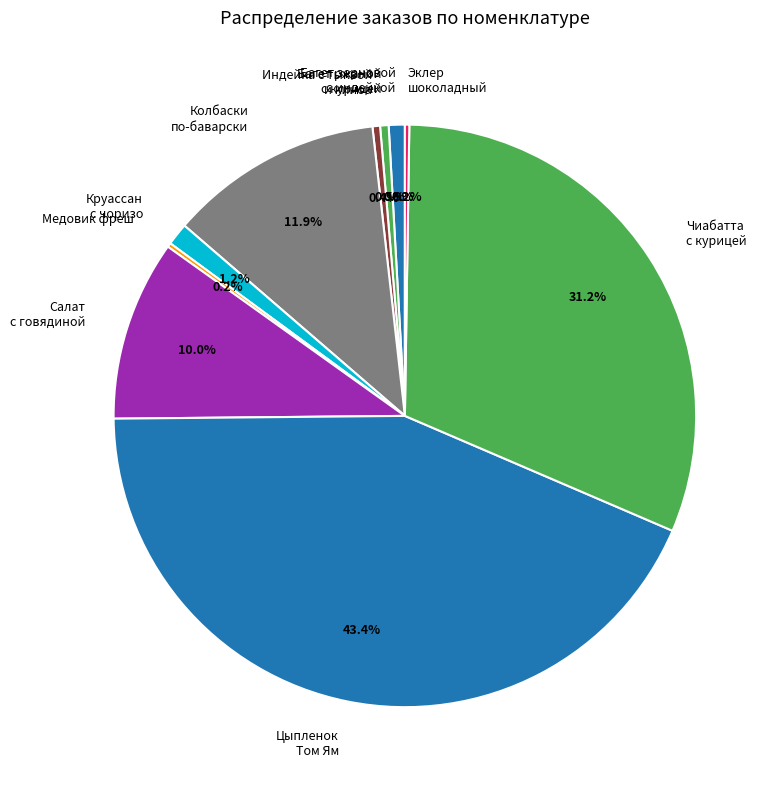

Is the sum of Багет ржаной с курицей and Колбаски по-баварски greater than half?

No